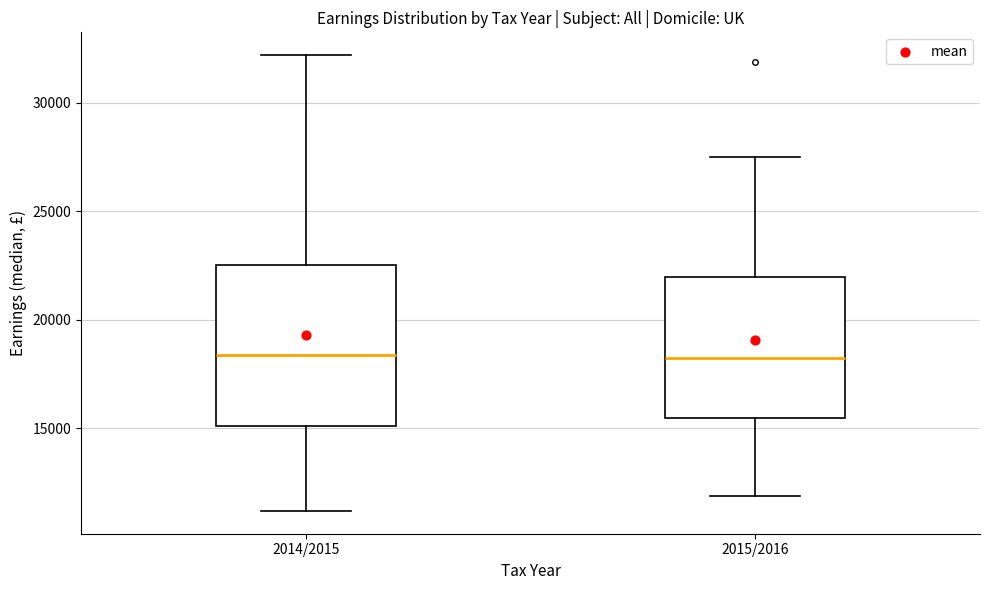

Reading left to right, transcribe this box plot: for each box, give where its median line is, the range the box spans, and where its two whiskers end, as read against the y-axis. The values are not printed on the chart, so give them approximately, as read against the axis.

2014/2015: median 18500, box 15000 to 22500, whiskers 11000 to 32000
2015/2016: median 18500, box 15500 to 22000, whiskers 12000 to 27500